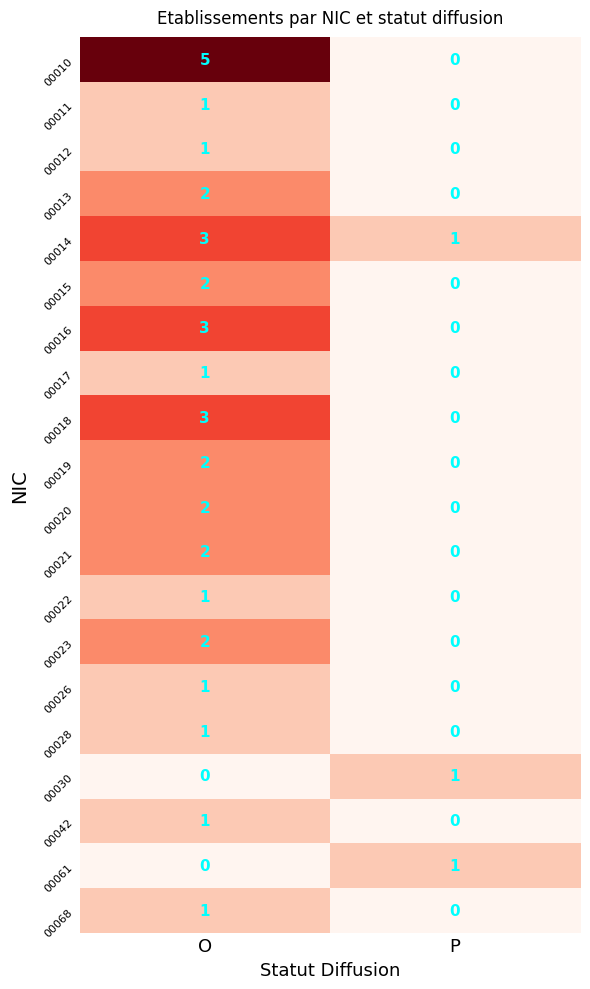

At which category does the chart reach its peak across all series?

O